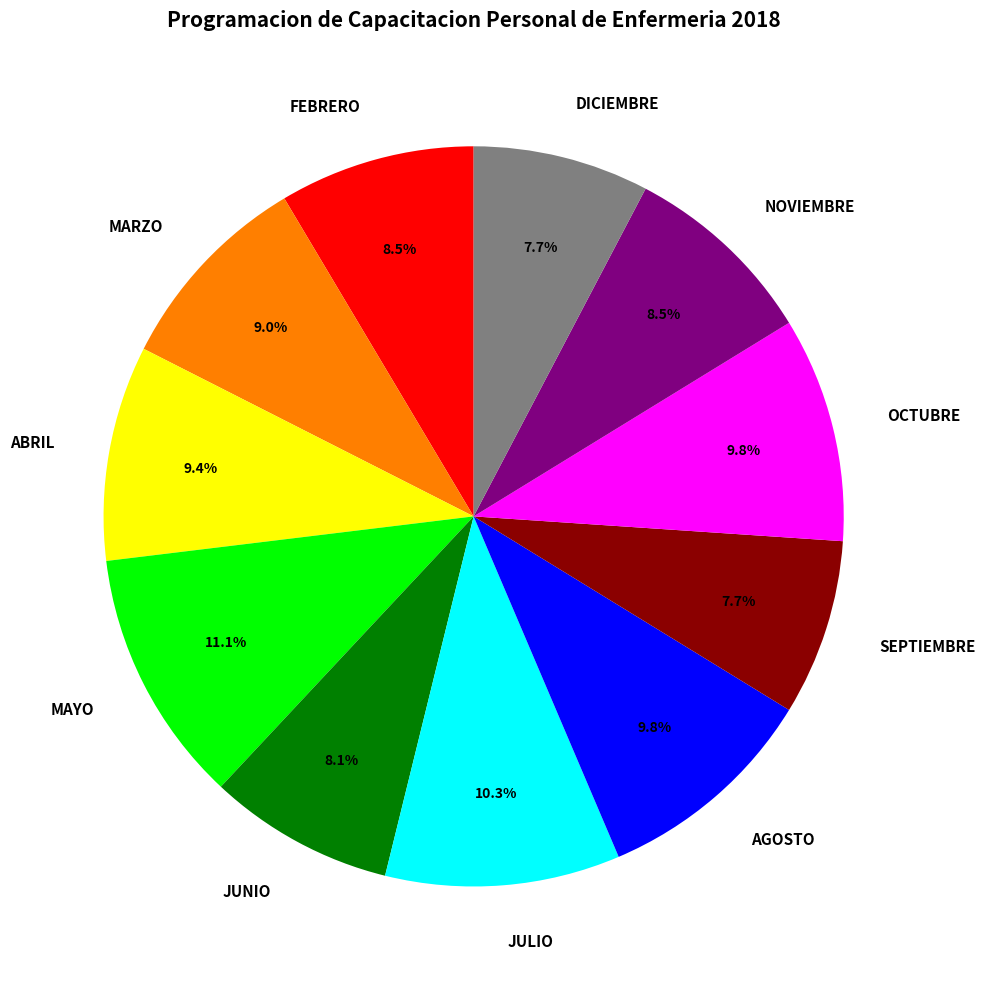

What is the largest slice in the pie chart?

MAYO